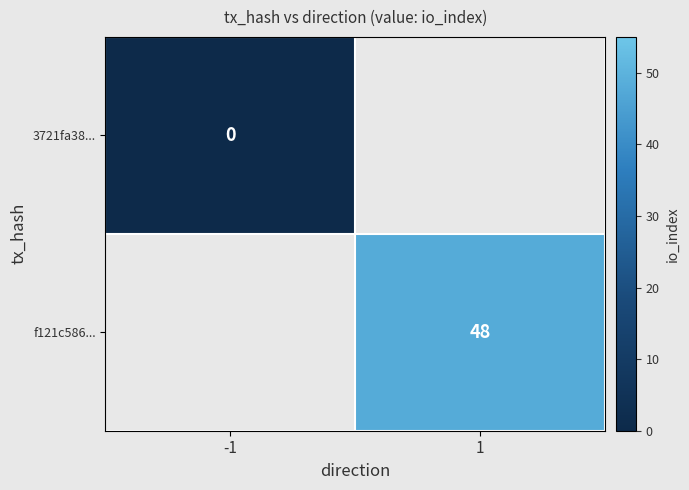

Is the value of 3721fa38... at -1 greater than the value of f121c586... at 1?

No